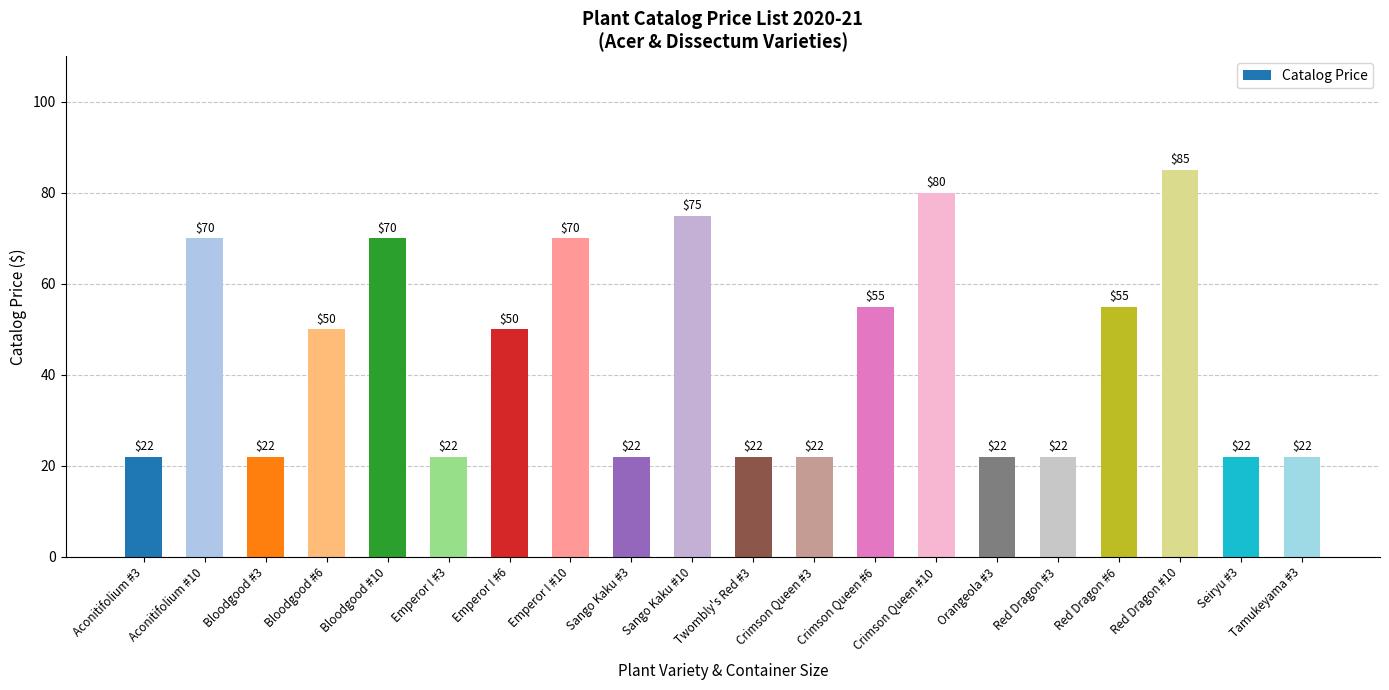

How many bars are there in total?

20